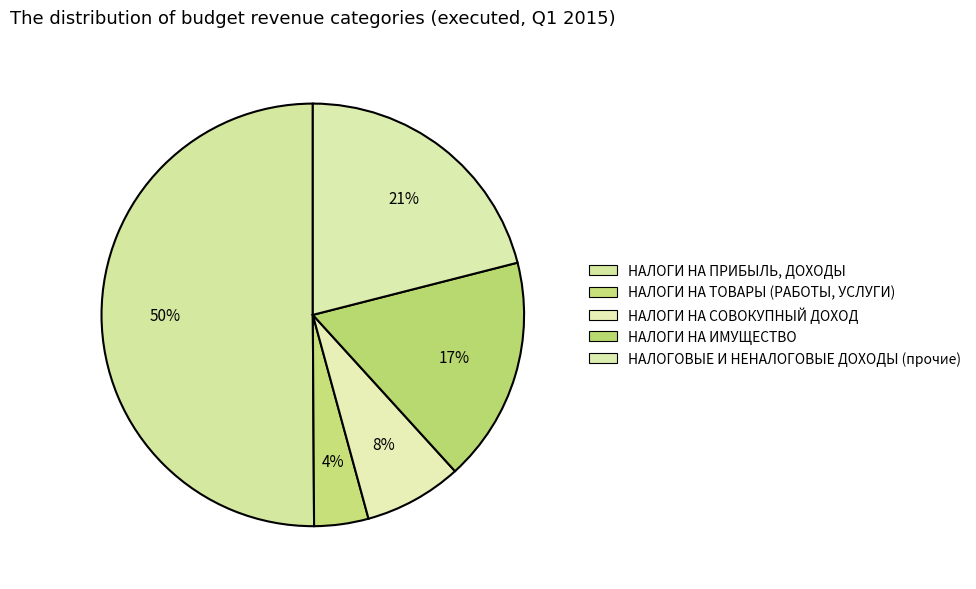

What is the smallest slice in the pie chart?

НАЛОГИ НА ТОВАРЫ (РАБОТЫ, УСЛУГИ)